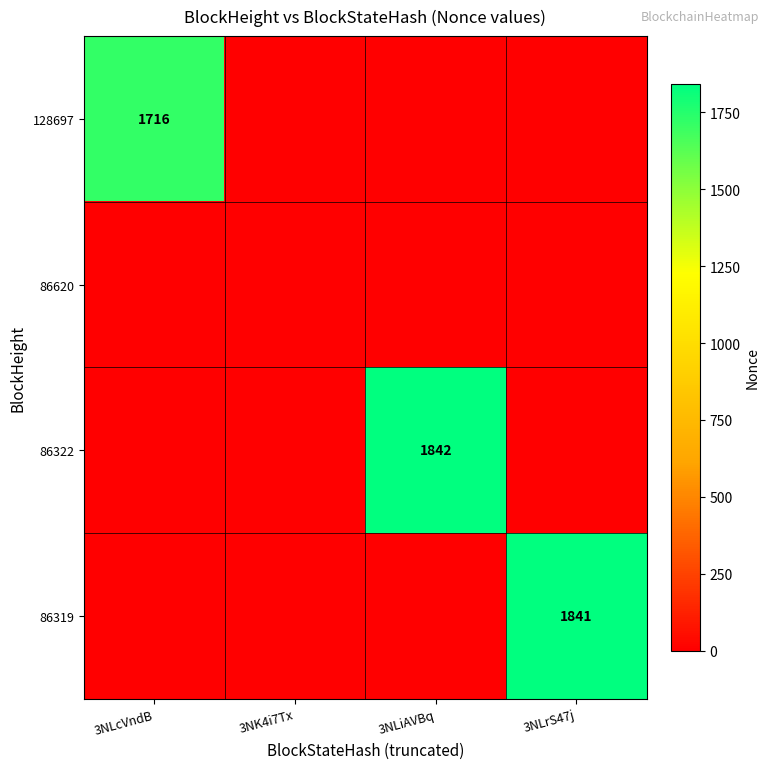

True or false: 86319 has a value of 1841 at 3NLrS47j.

True